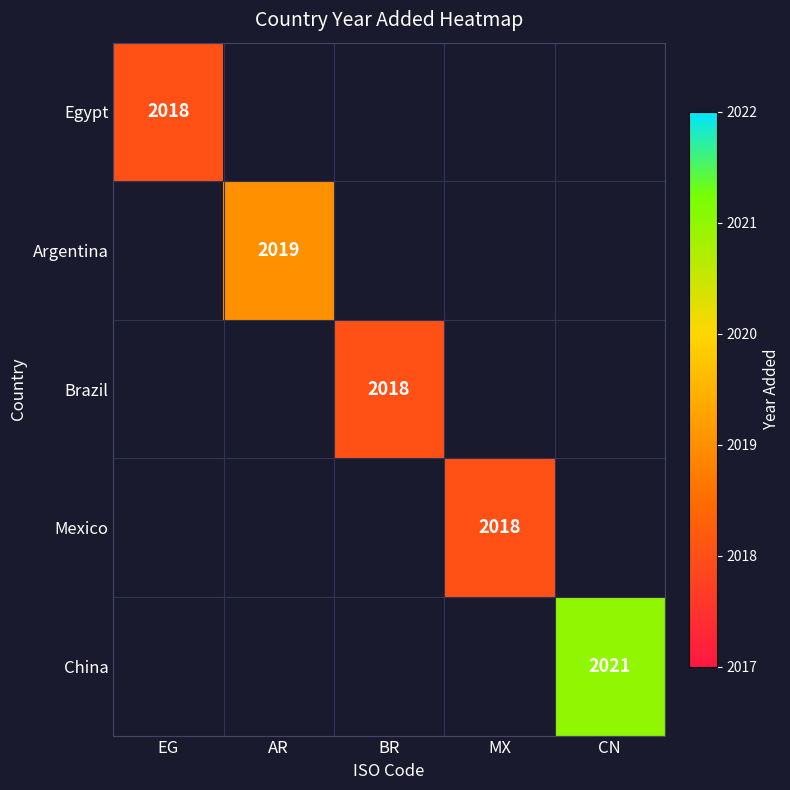

Is it true that China equals 3409 at CN?

False